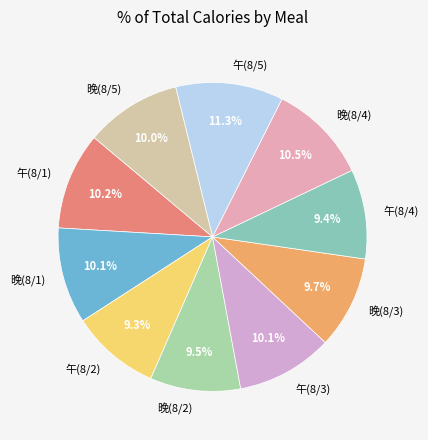

Does 晚(8/2) represent more than half of the total?

No